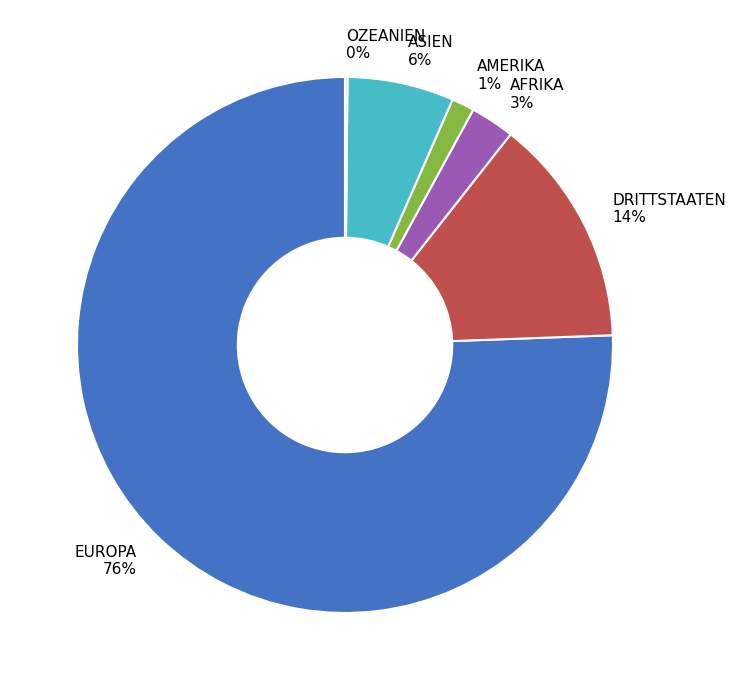

Does any single category account for the majority?

Yes